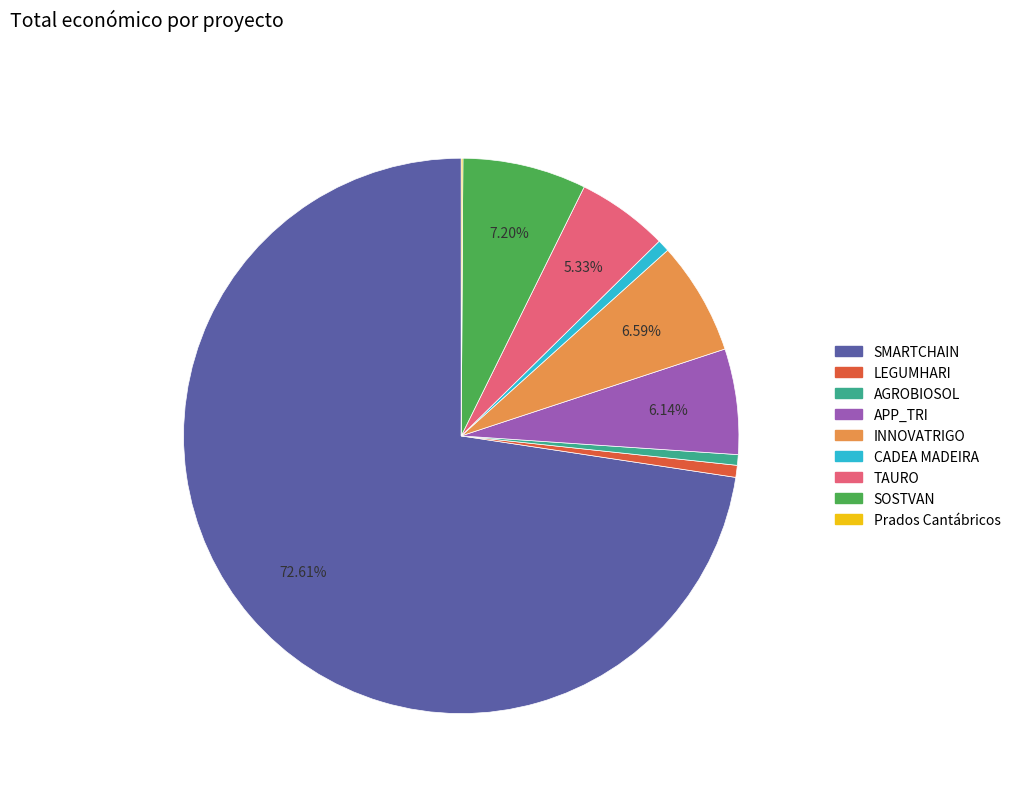

True or false: LEGUMHARI accounts for 7% of the total.

False